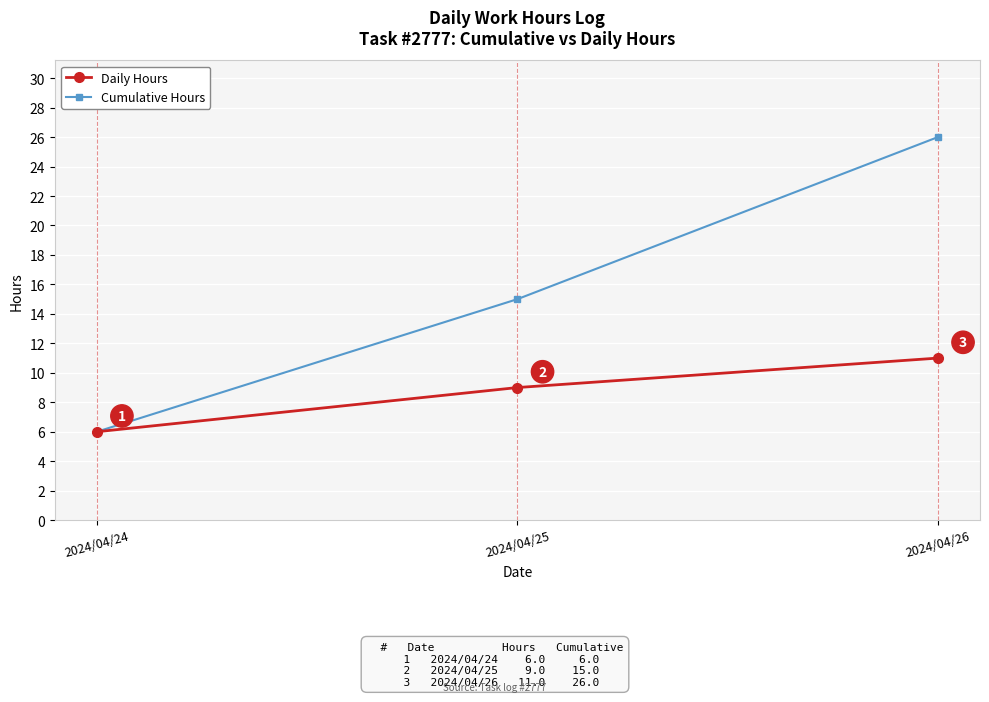

What is the value of the Daily Hours point at the 1st from the left?

6